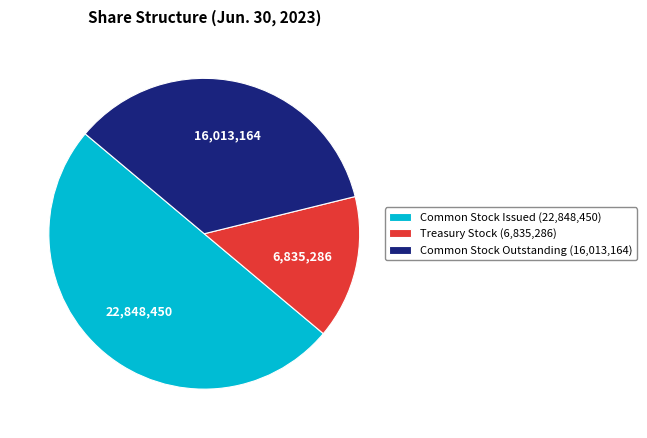

Is it true that Common Stock Issued is 59% of the pie?

False